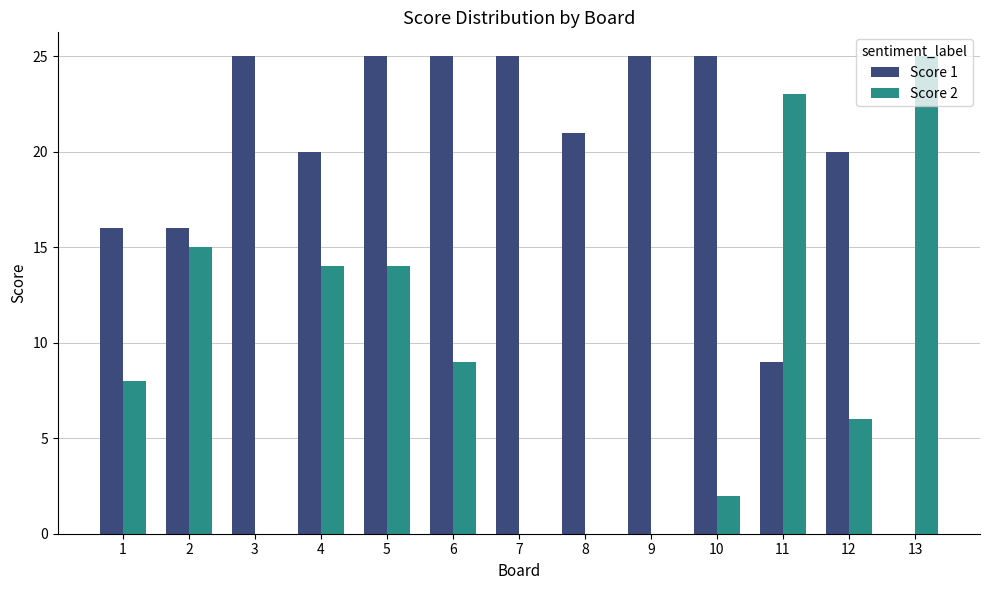

Reading right to left, transcribe all the data shown in this chart.

Score 1: 13=0	12=20	11=9	10=25	9=25	8=21	7=25	6=25	5=25	4=20	3=25	2=16	1=16
Score 2: 13=25	12=6	11=23	10=2	9=0	8=0	7=0	6=9	5=14	4=14	3=0	2=15	1=8